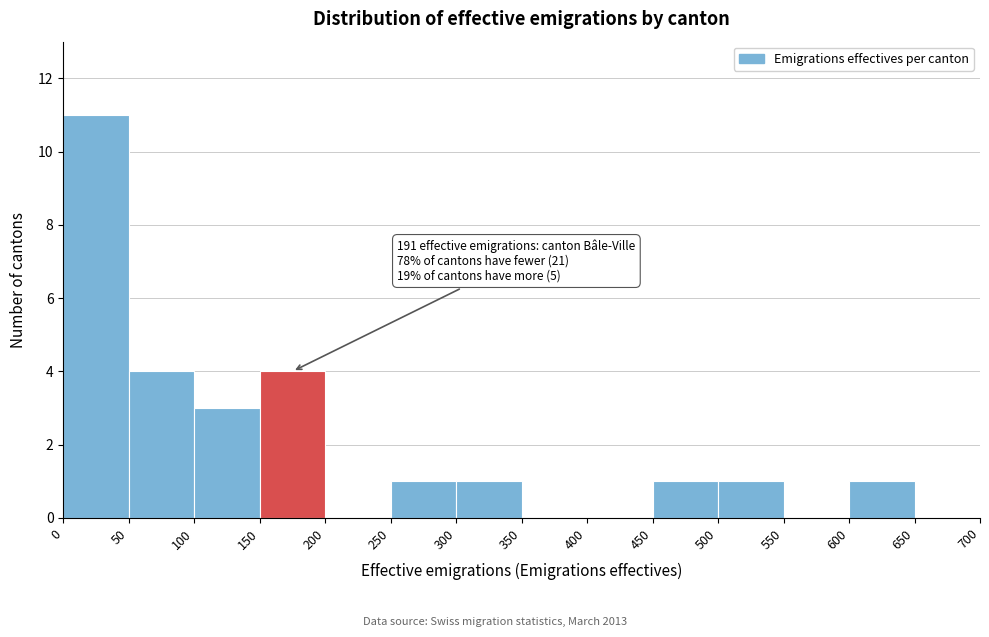

Which range on the x-axis has the tallest bar?

0 to 50